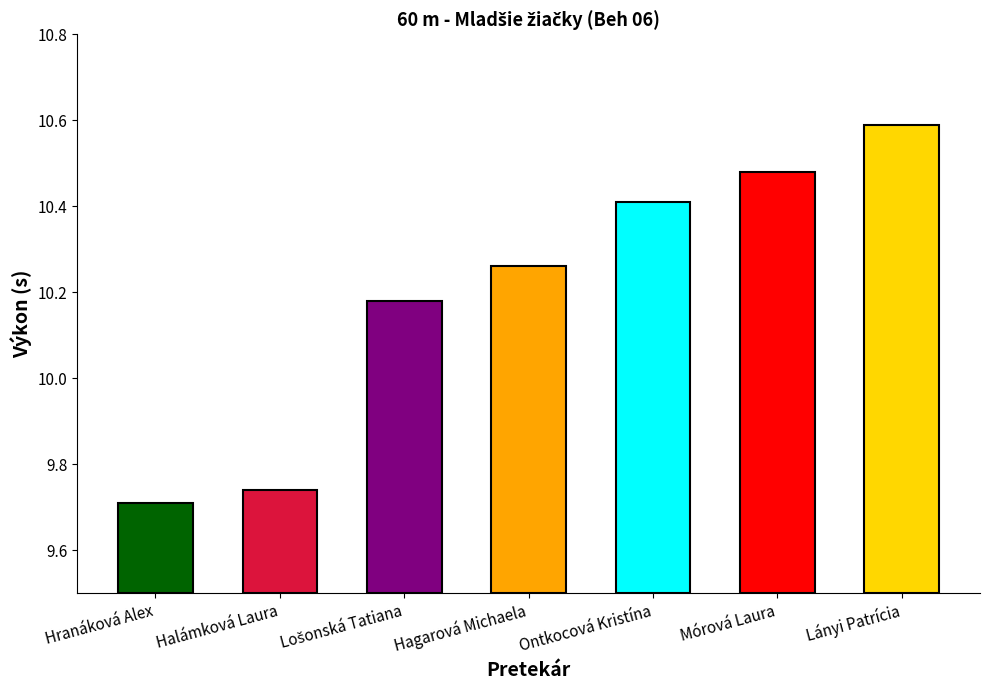

What is the change in value from Halámková Laura to Hagarová Michaela?

+0.5